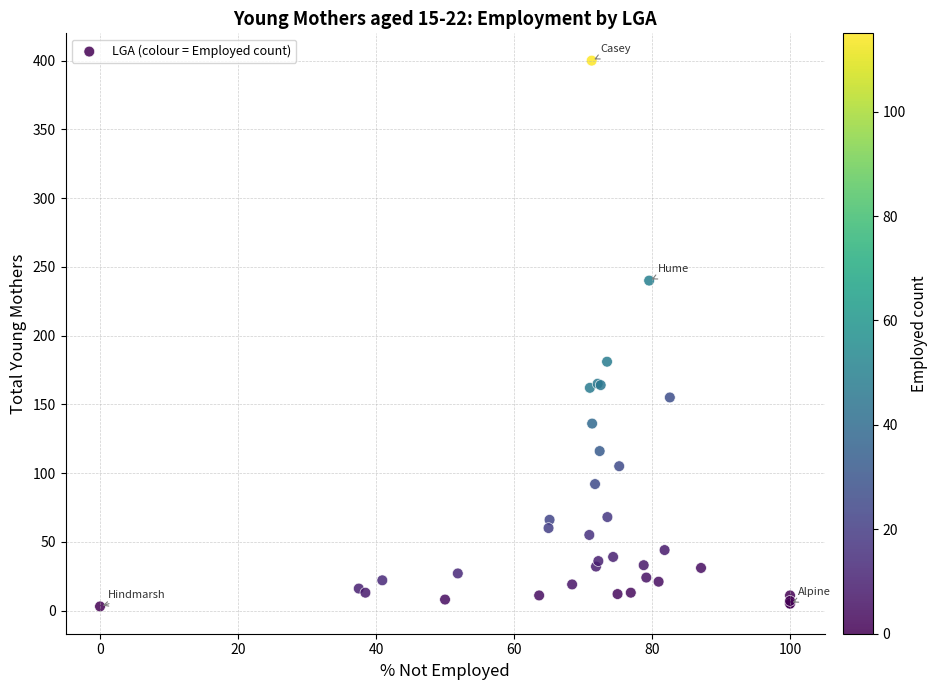

What Y value in the scatter plot is closest to 201?

181